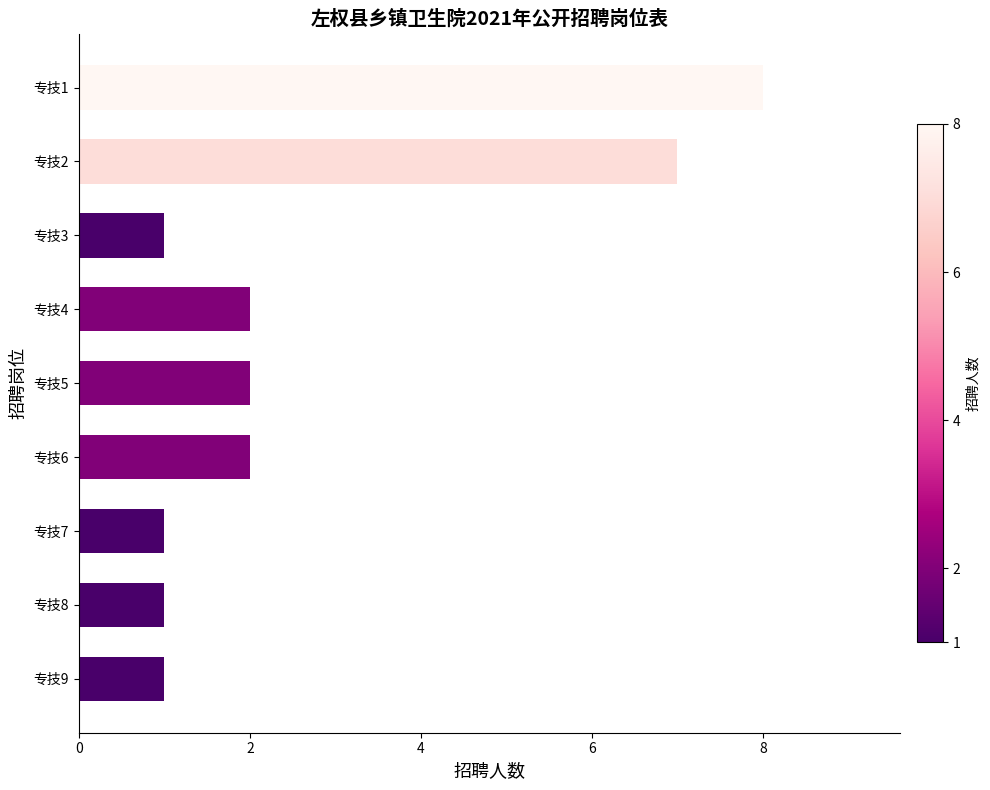

The value at 专技3 is 1. True or false?

True